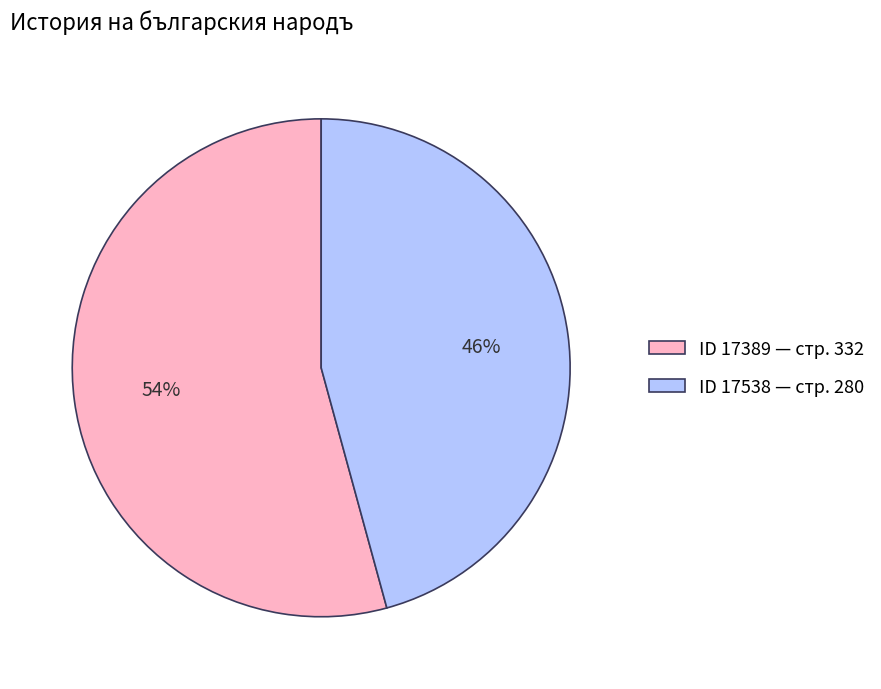

Rank the categories by value from lowest to highest.

ID 17538 — стр. 280, ID 17389 — стр. 332